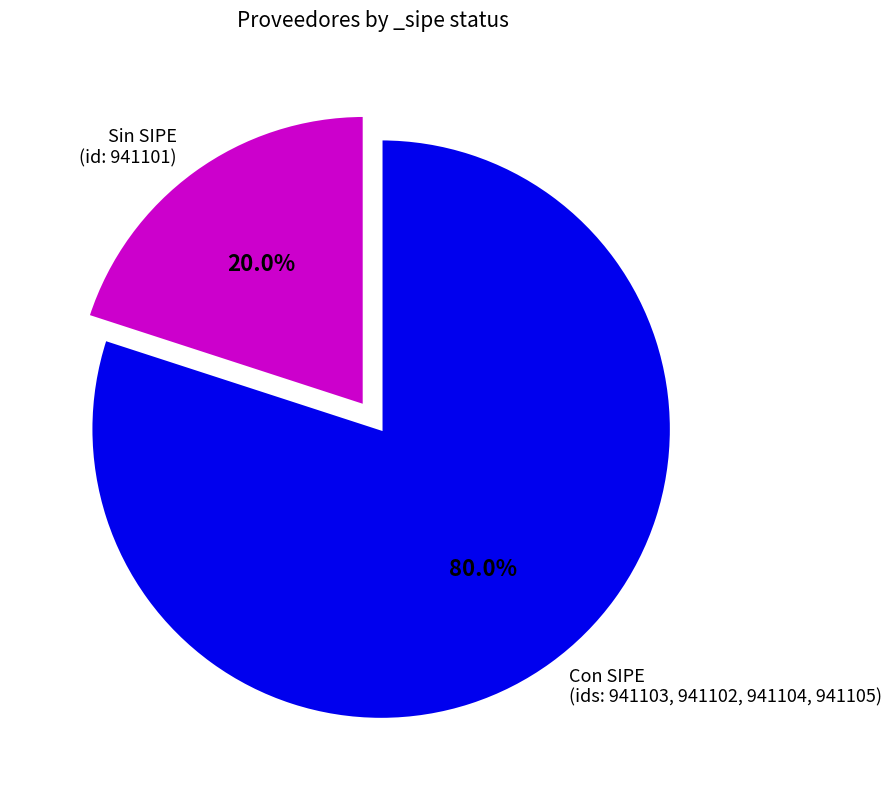

Rank the categories by value from highest to lowest.

Con SIPE (ids: 941103, 941102, 941104, 941105), Sin SIPE (id: 941101)